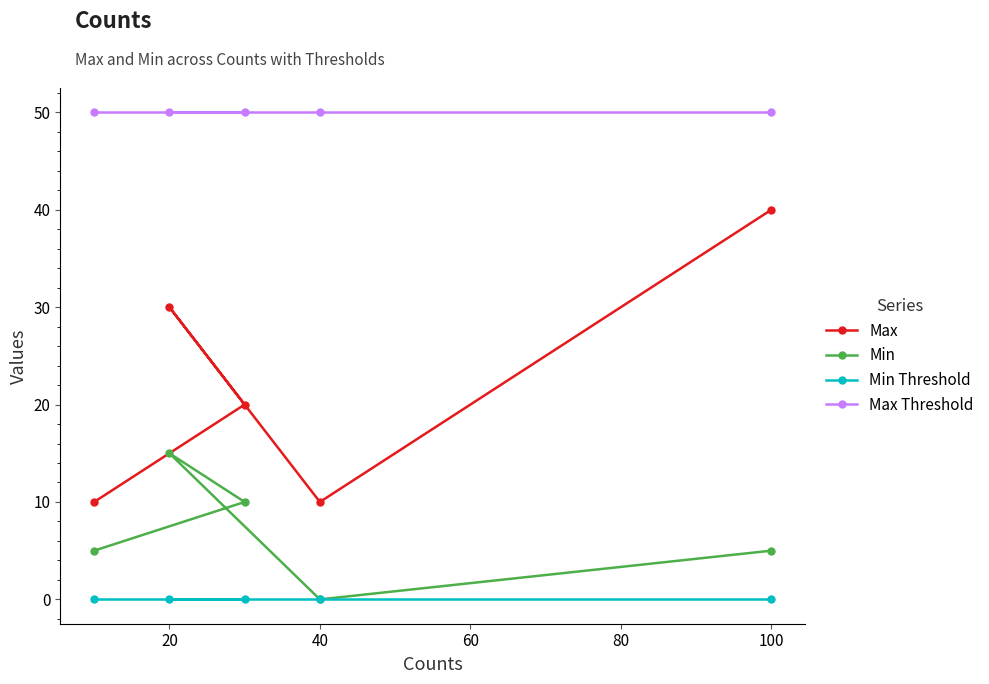

Which series has the largest total across all categories?

Max Threshold